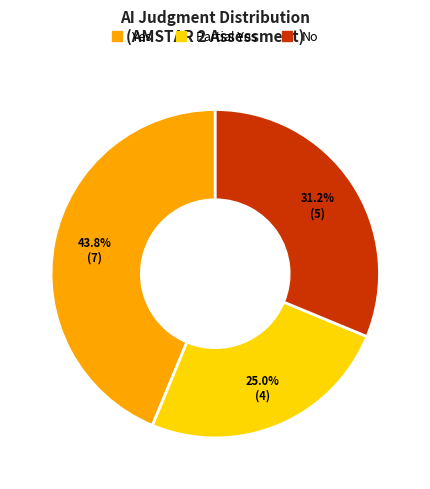

Is there any slice that represents more than half of the pie?

No